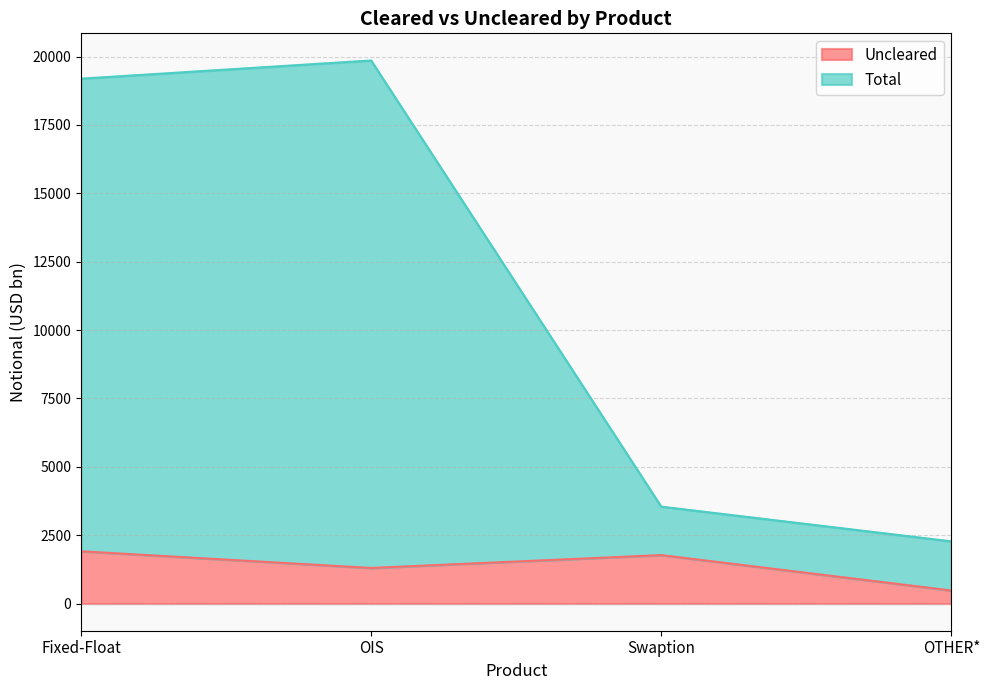

What is the difference between the Uncleared values at OIS and OTHER*?

825